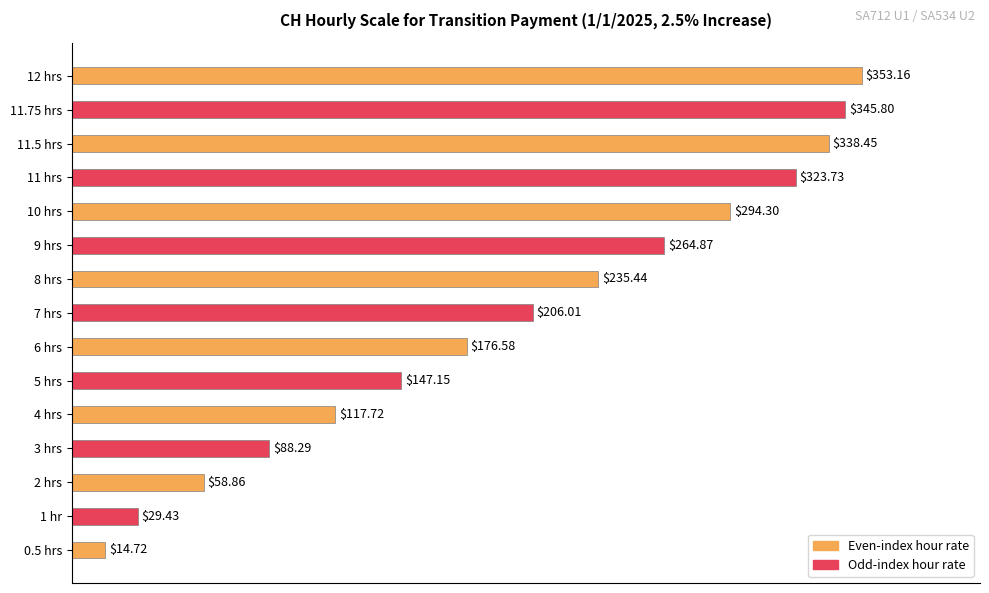

How many bars are there in total?

15